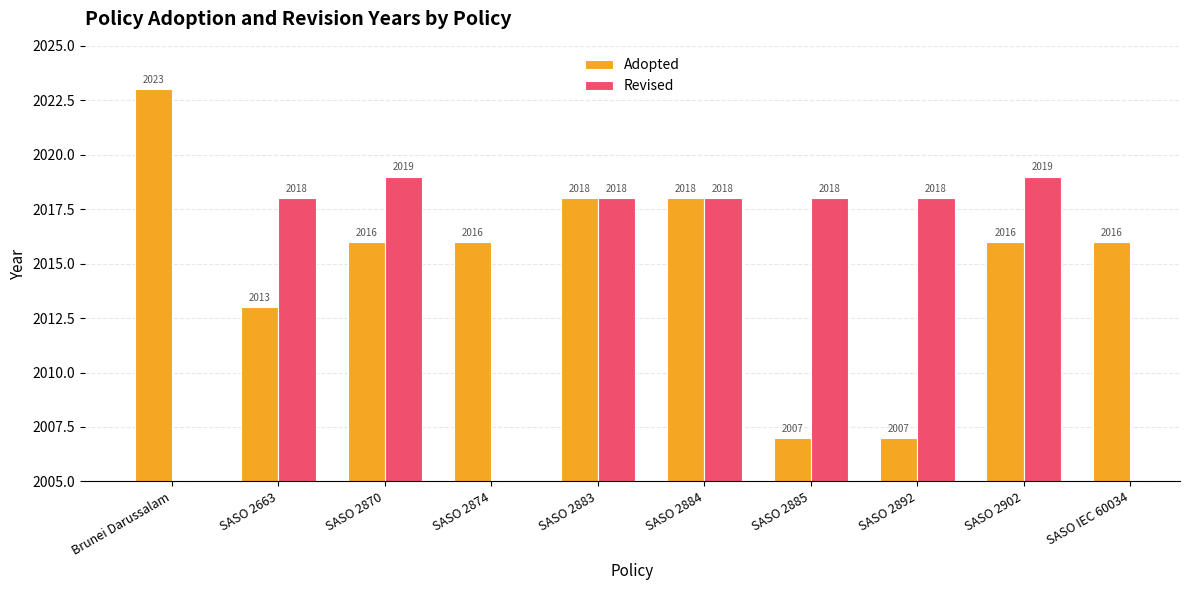

Count the Revised values in the range 2019 to 2020.

2